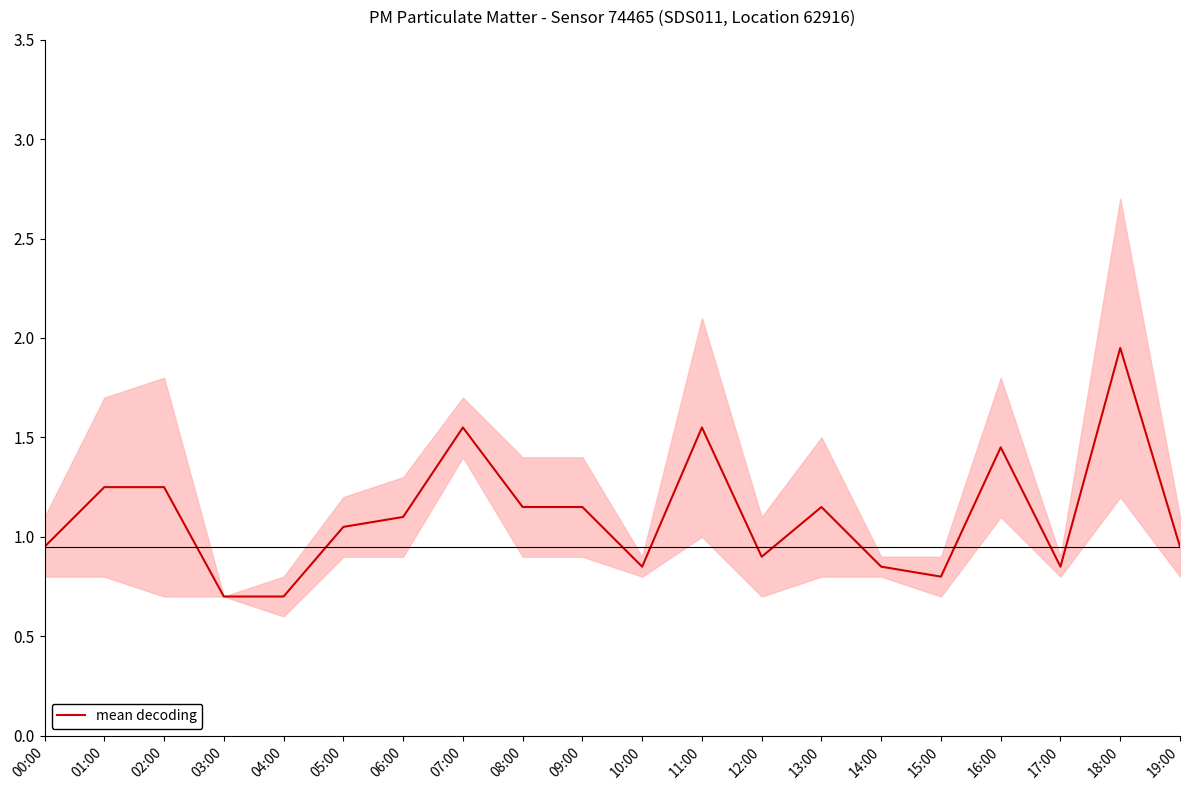

What is the minimum value shown in the chart?

0.7